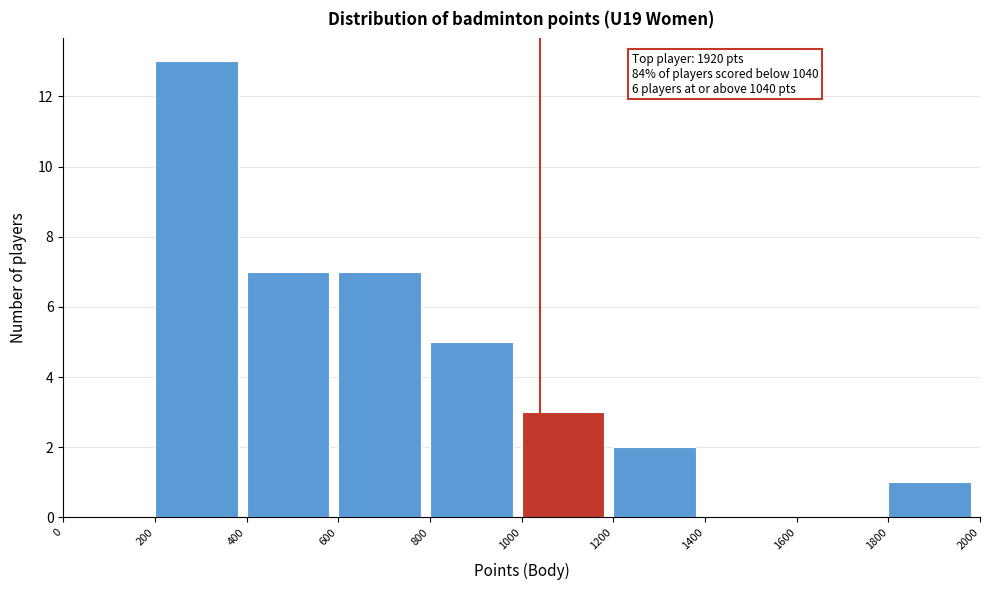

Over which range of the x-axis is the bar tallest?

200 to 400